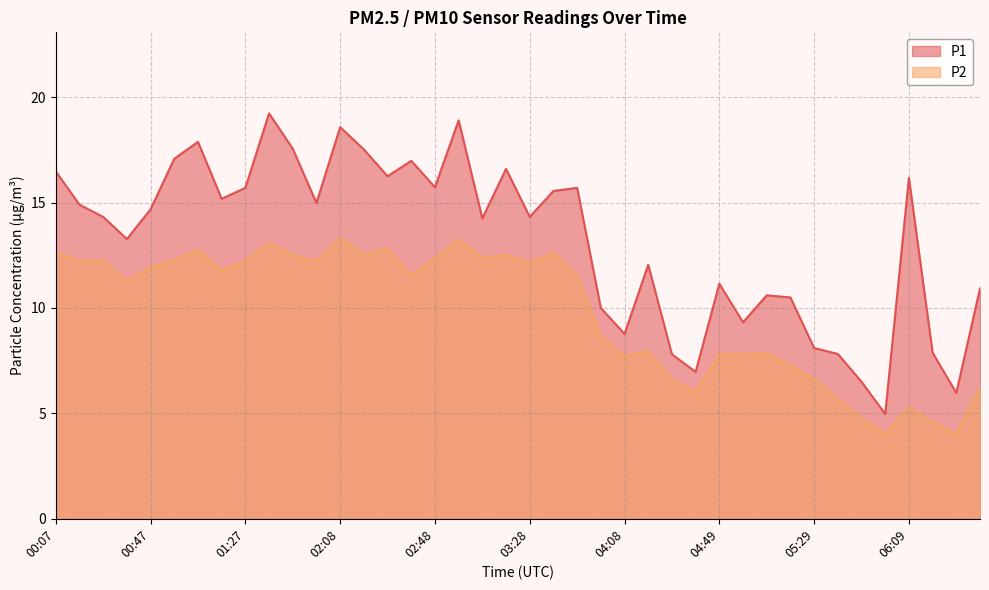

How many lines are shown in the chart?

2